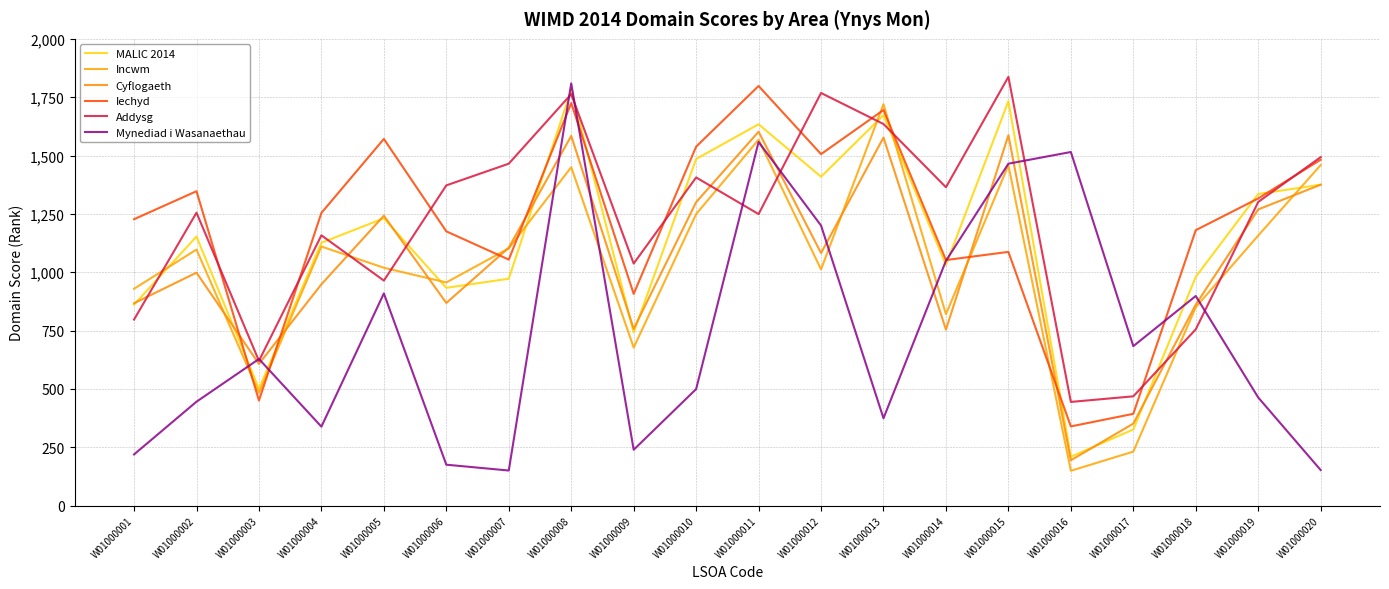

How many lines are shown in the chart?

6